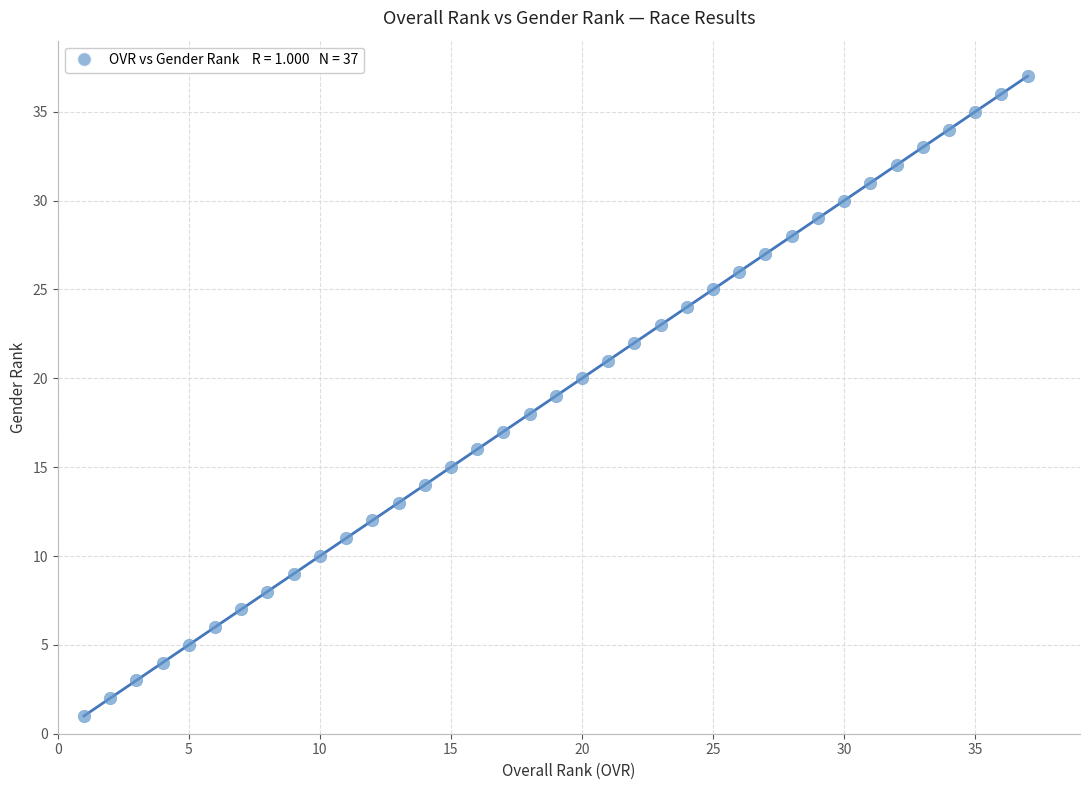

What is the range of X values (max minus min)?

36